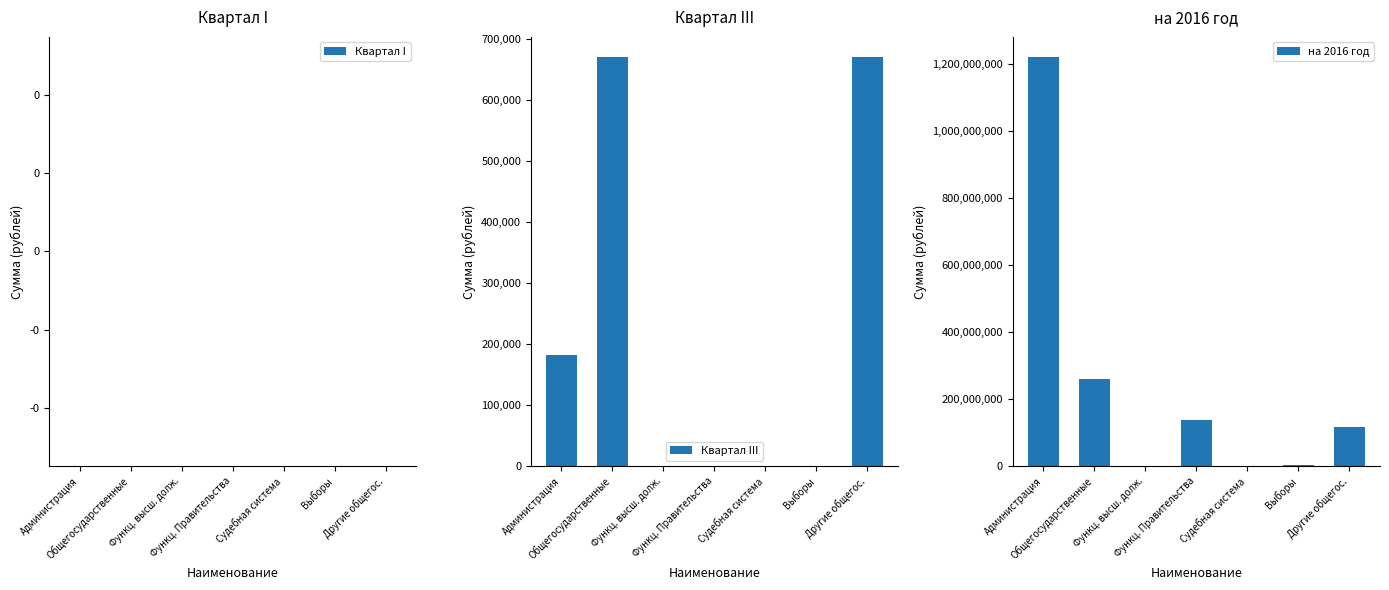

What is the label of the 4th bar from the left?

Функц. Правительства